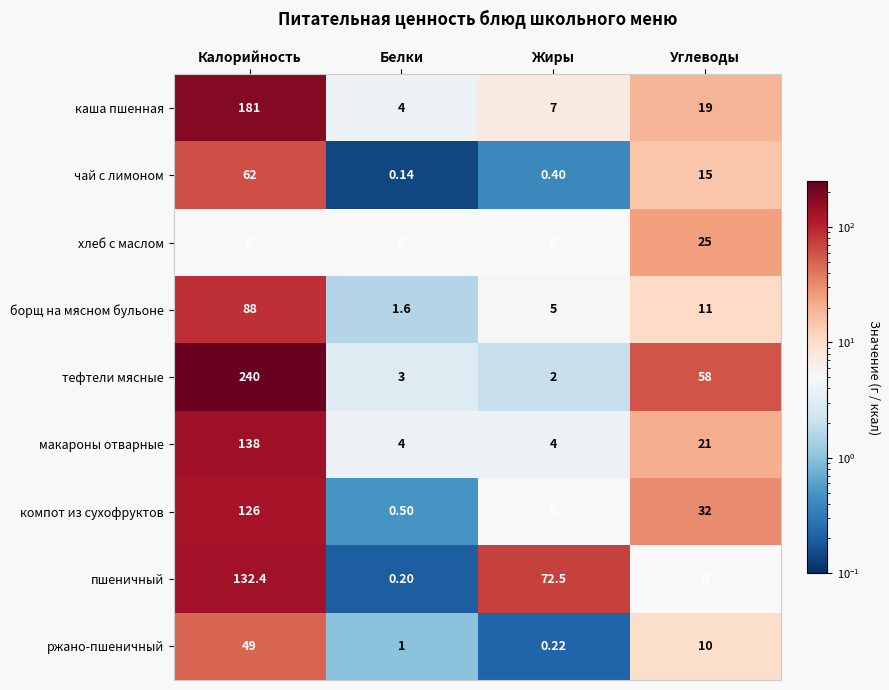

At which category does the chart reach its peak across all series?

Калорийность